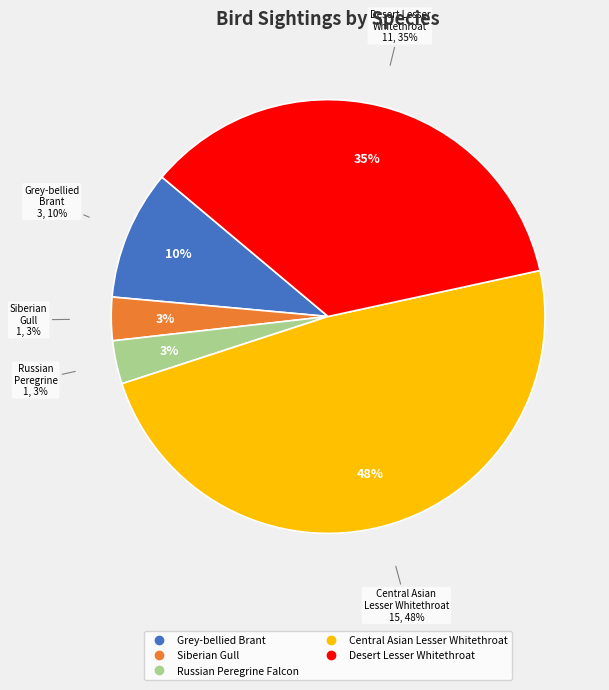

How many slices are in this pie chart?

5